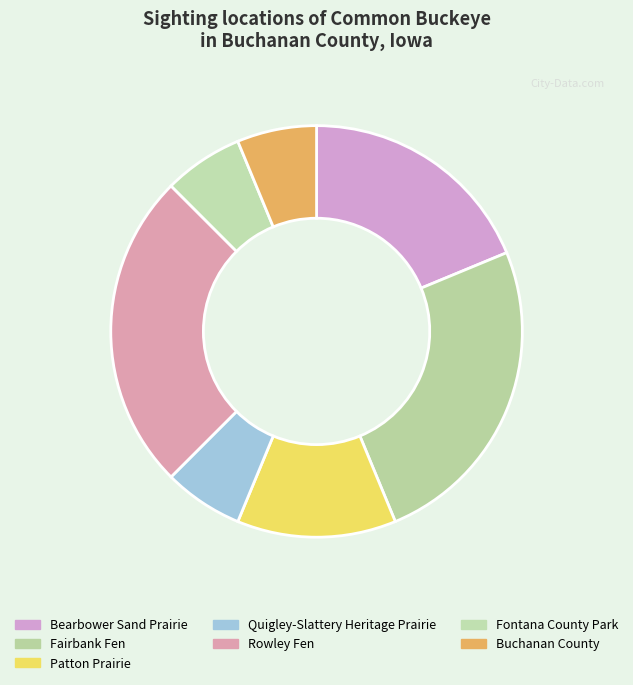

To the nearest percent, what is the average slice percentage?

14%